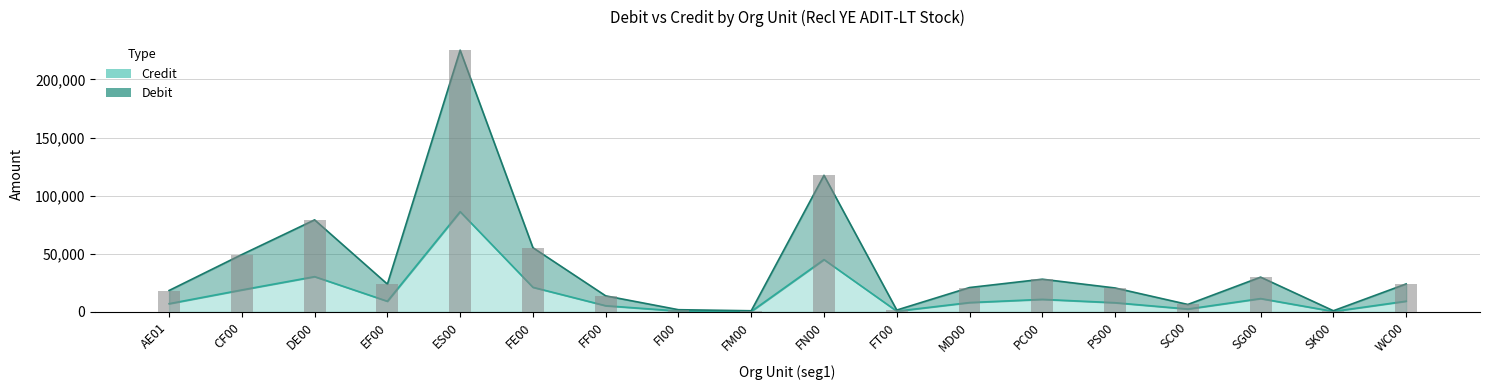

What is the difference between the maximum and minimum values in the Debit series?

224141